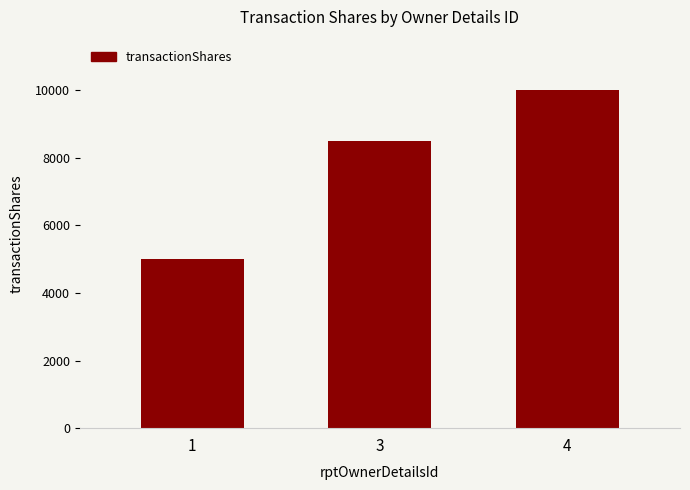

Which has a higher value, 1 or 3?

3